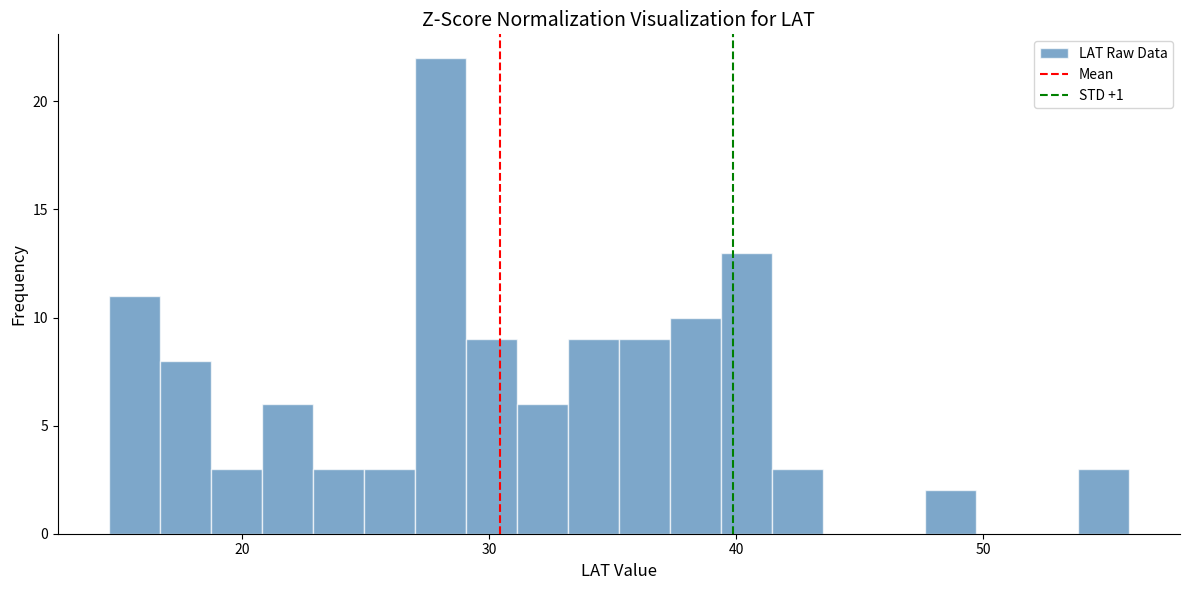

Read against the x-axis, roughly where is the centre of the tallest bar?

28